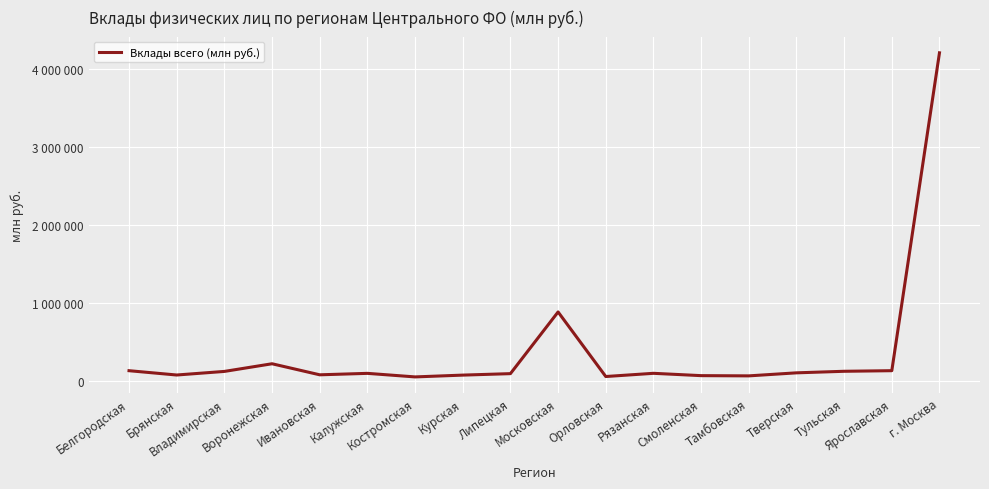

At which category does the data reach its first local peak?

Воронежская